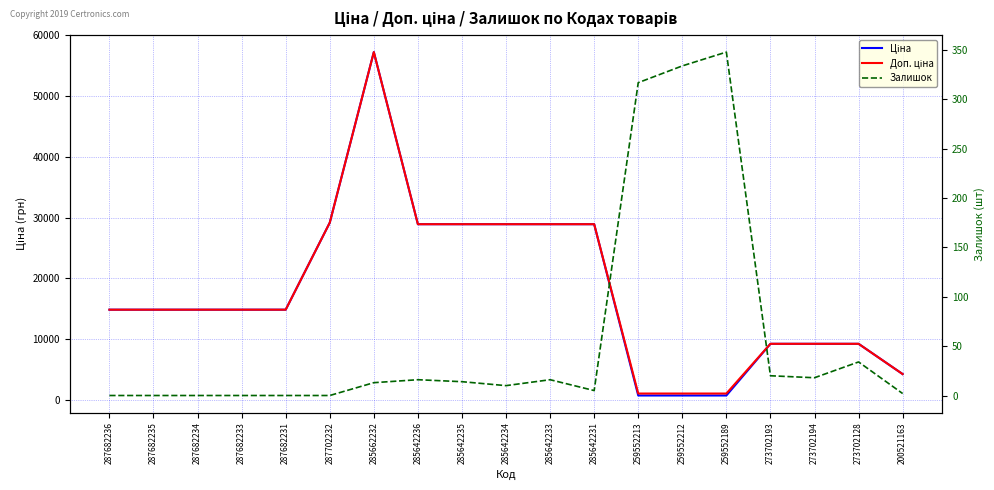

Which series has the largest range (max minus min)?

Ціна